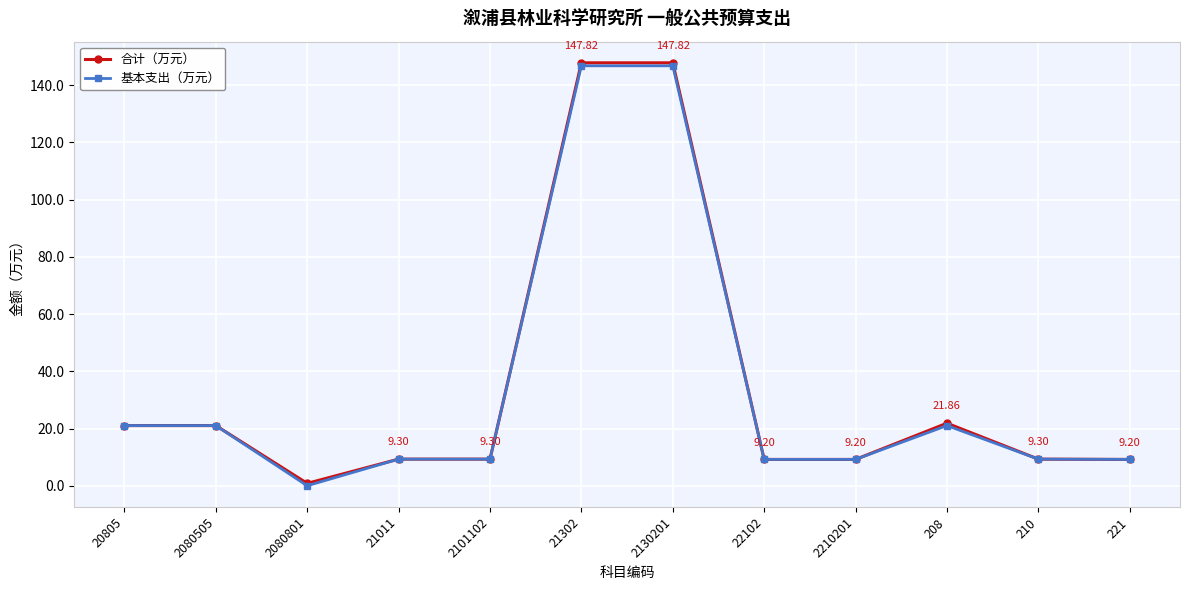

Is the value of 合计（万元） at 2080801 greater than the value of 基本支出（万元） at 2130201?

No